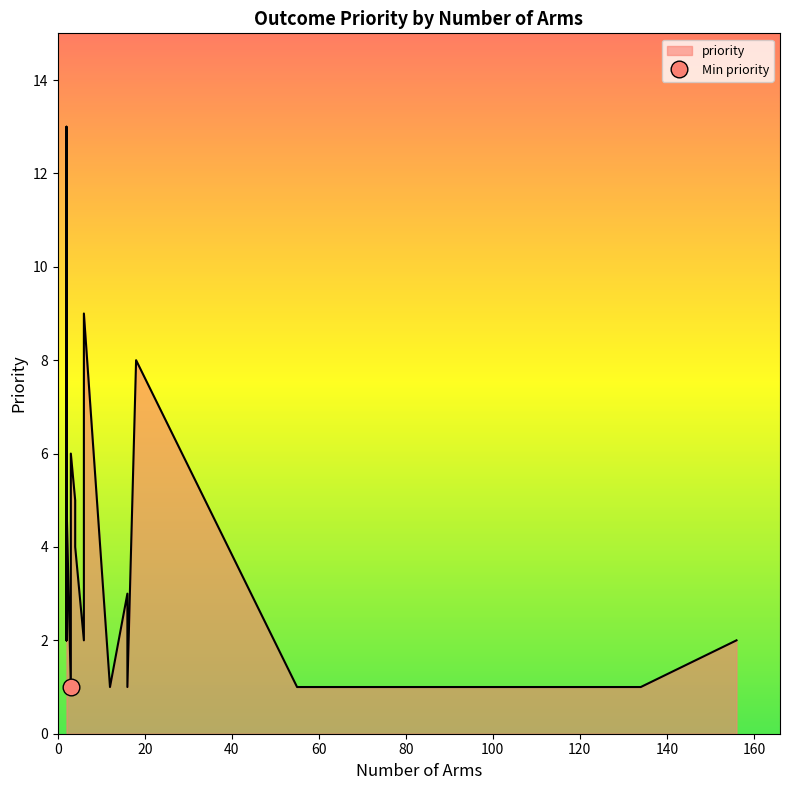

How many points are lower than both their immediate neighbors (excluding endpoints)?

5